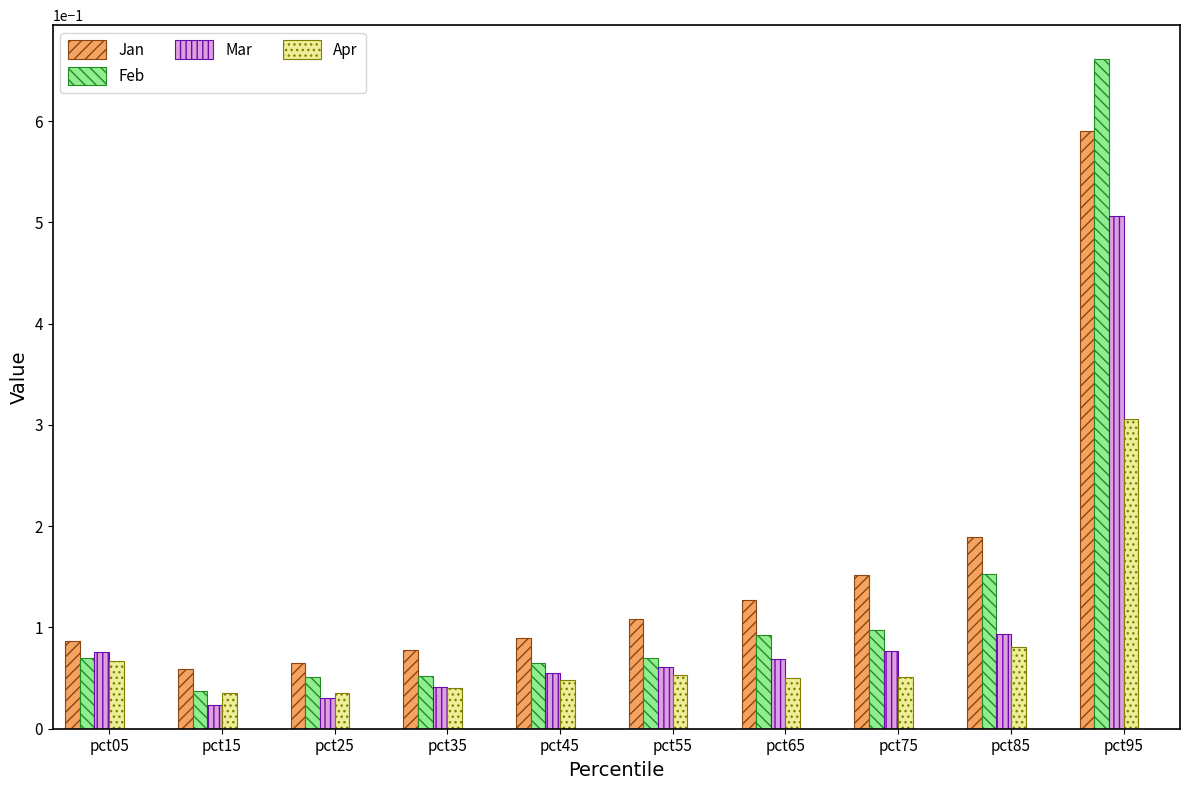

List the series in order of their peak value, highest first.

Feb, Jan, Mar, Apr